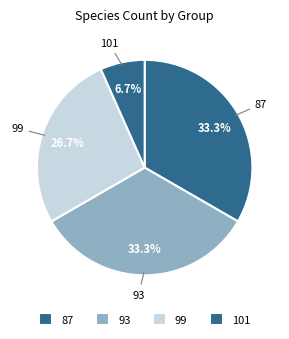

Is the sum of 87 and 99 greater than half?

Yes